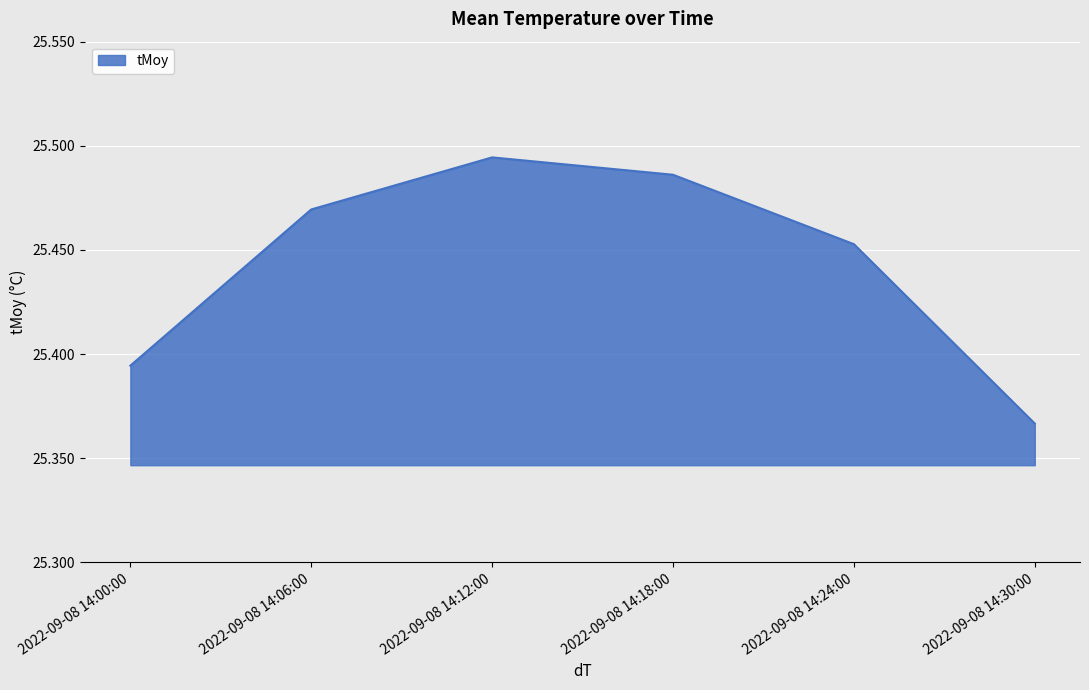

The chart shows a value of 43.6 at 2022-09-08 14:24:00. True or false?

False